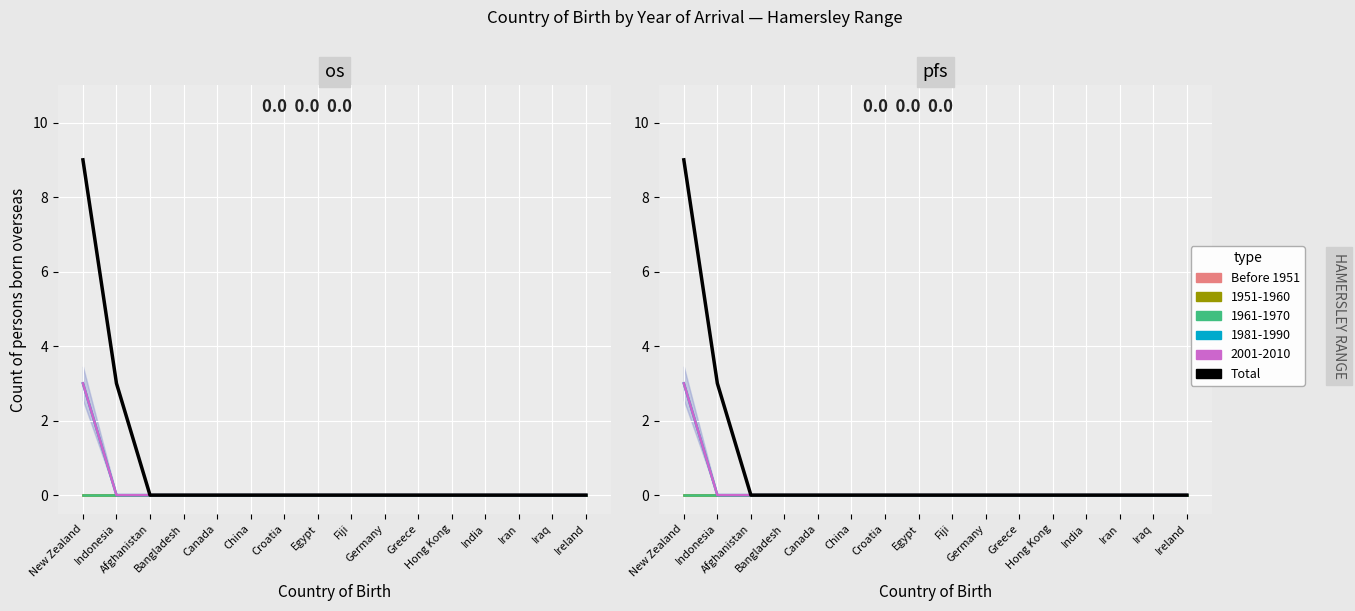

What is the greatest value displayed?

9